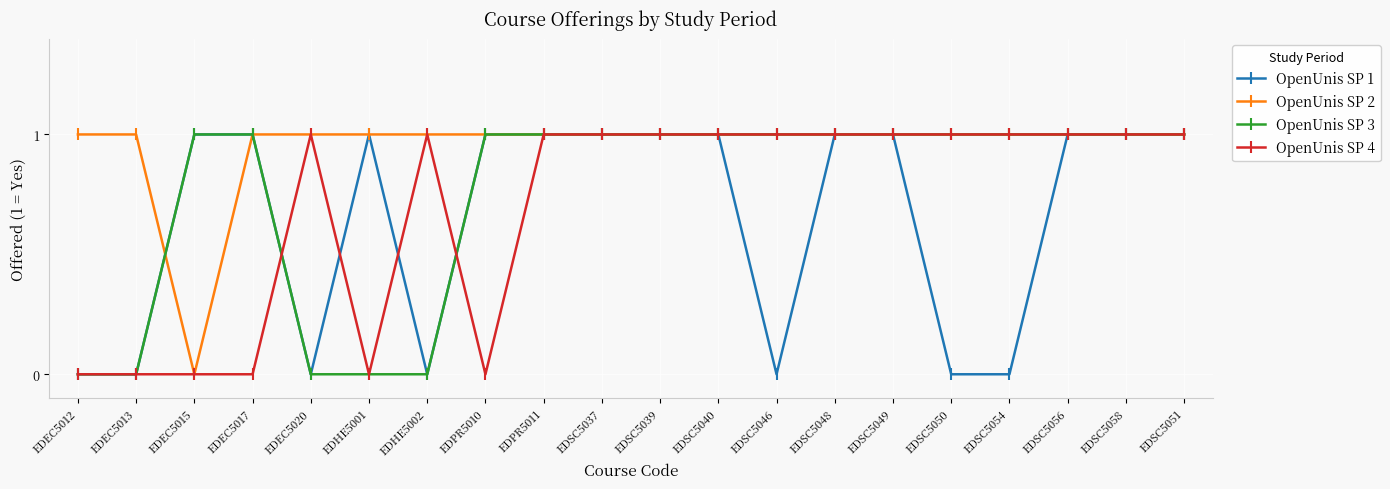

At how many categories does at least one series exceed 0?

20